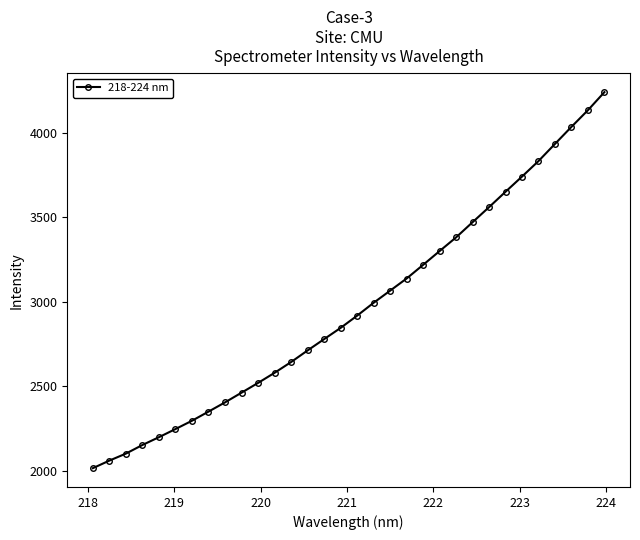

What is the difference between the maximum and second lowest values?

2179.9